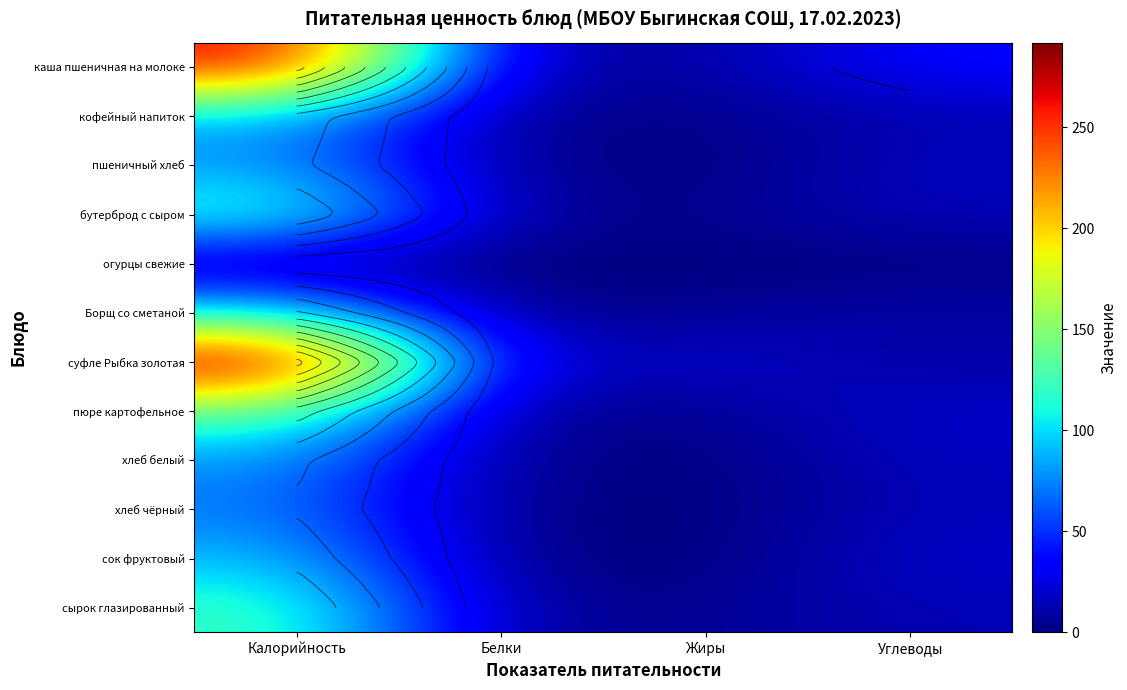

What is the difference between the сырок глазированный values at Калорийность and Жиры?

119